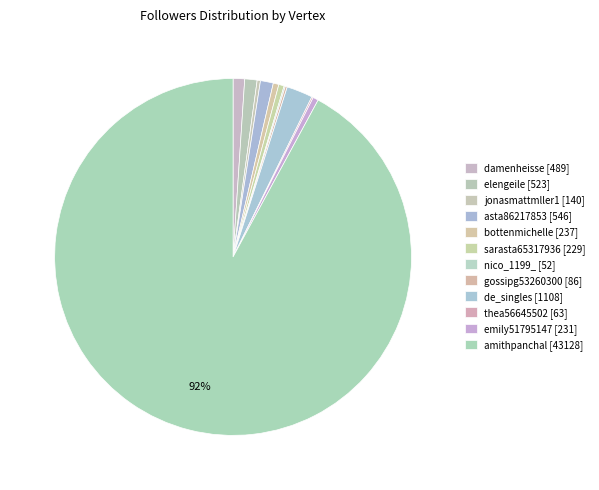

Which slice is the largest?

amithpanchal [43128]